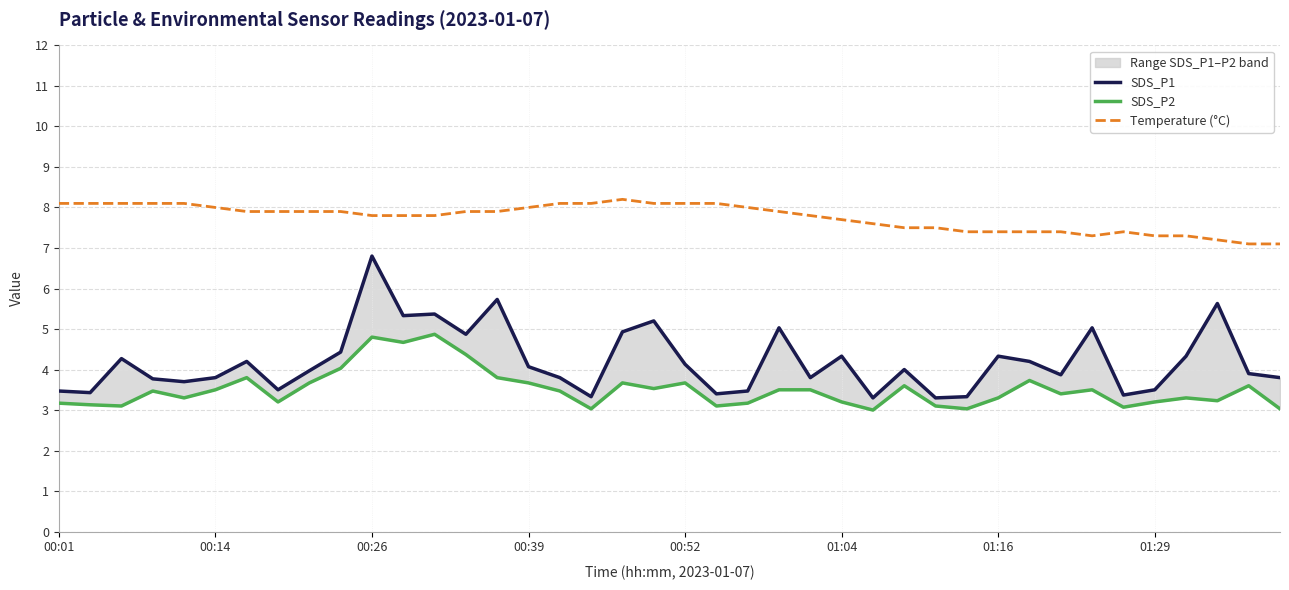

What is the lowest value of the Temperature (°C) series?

7.1